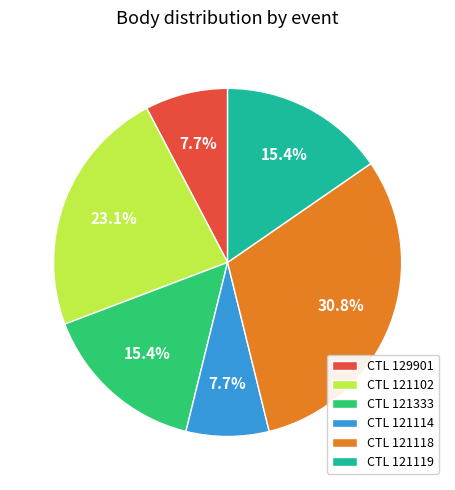

How many segments does this pie chart have?

6